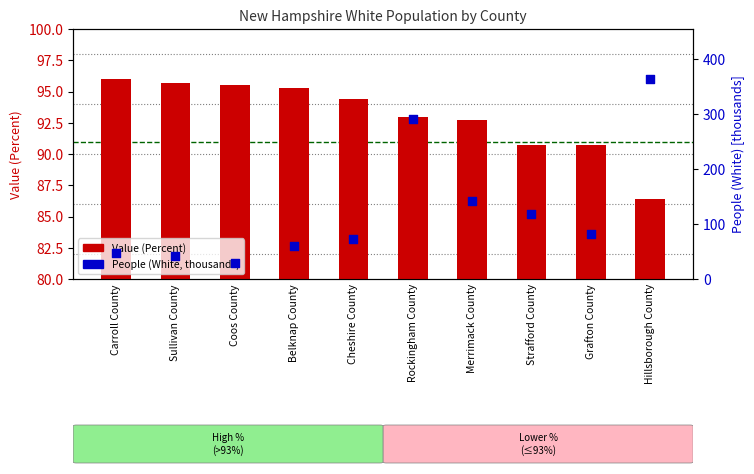

At which category is the sum across all series the highest?

Hillsborough County